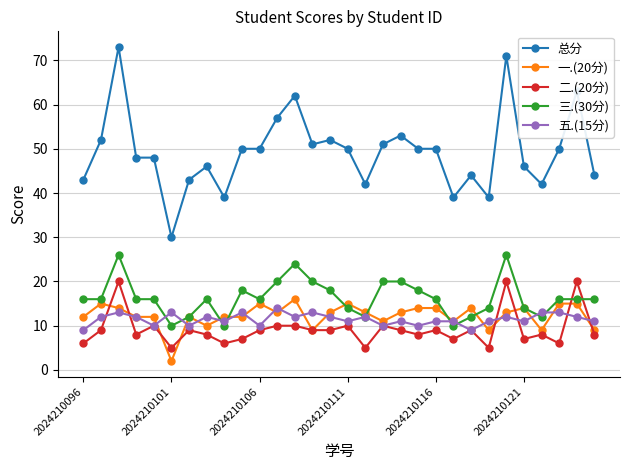

What is the maximum value shown in the chart?

73